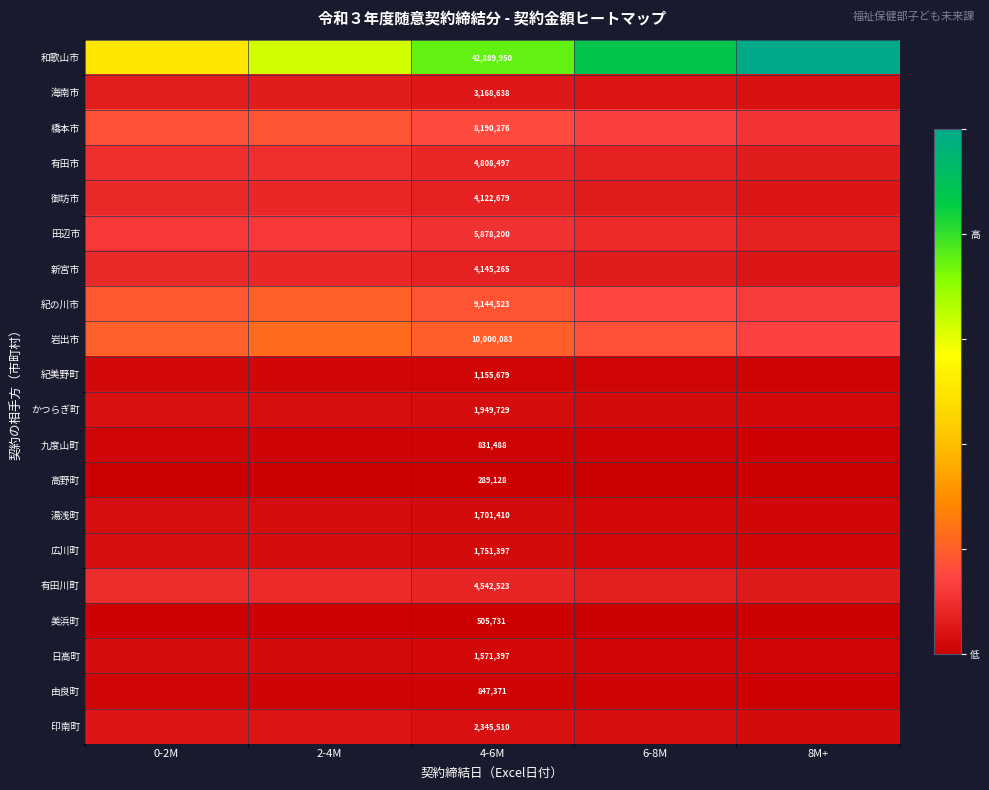

At how many categories does at least one series exceed 0?

5